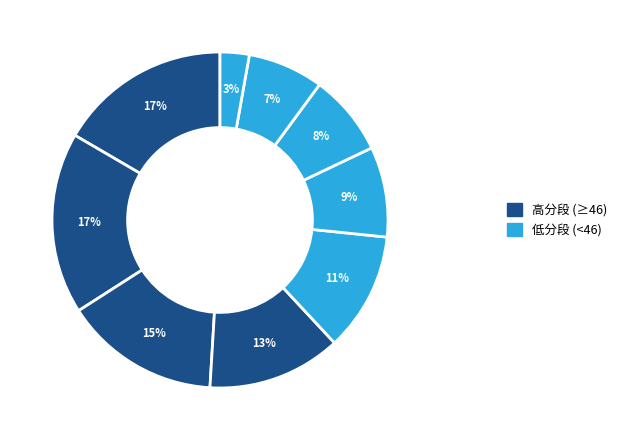

How many segments does this pie chart have?

9